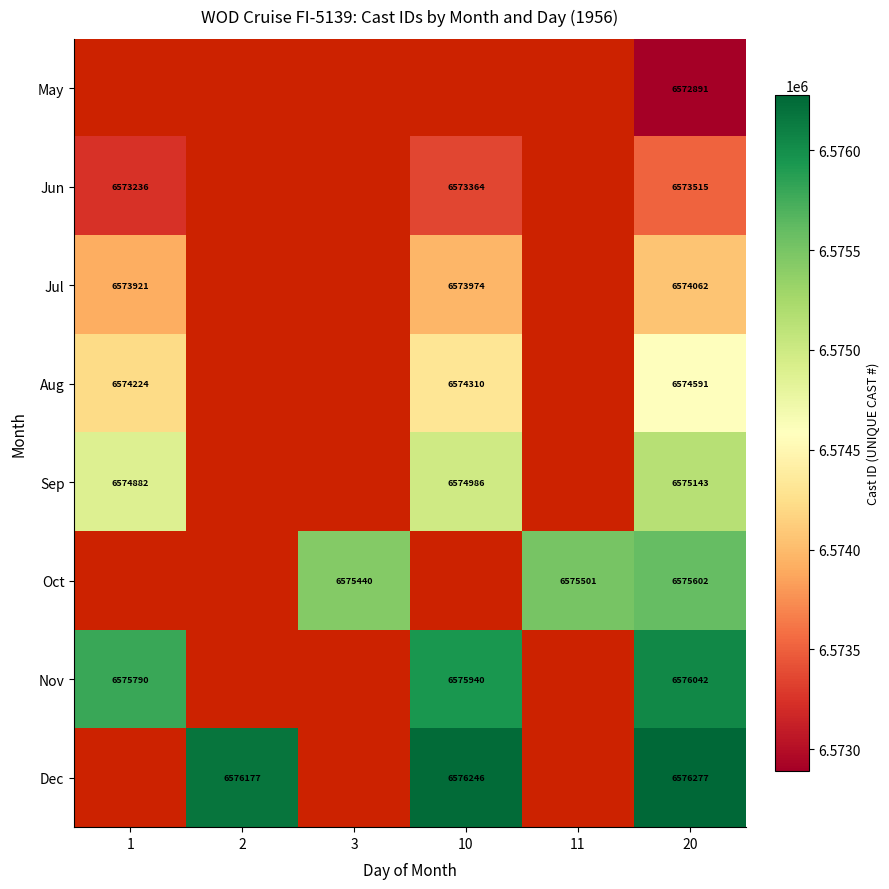

True or false: Jun has a value of 6573236 at 1.

True